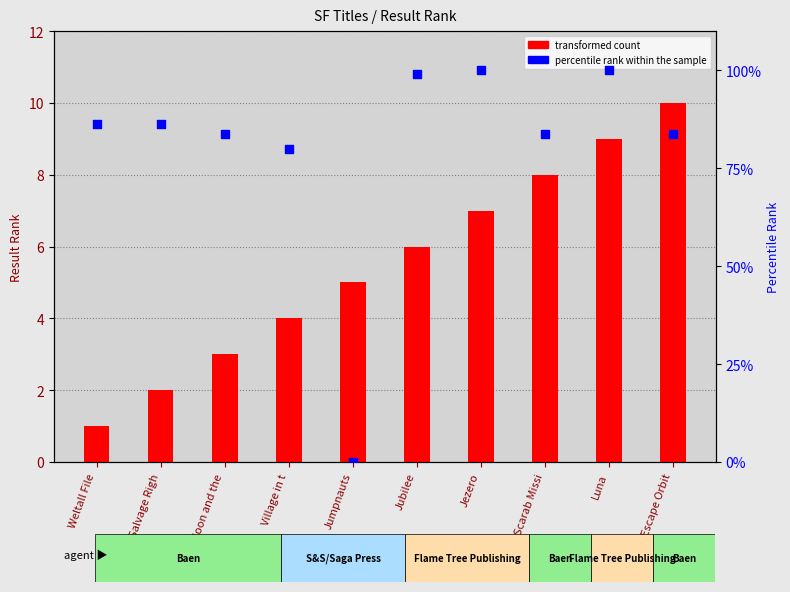

At which category is the sum across all series the highest?

Luna